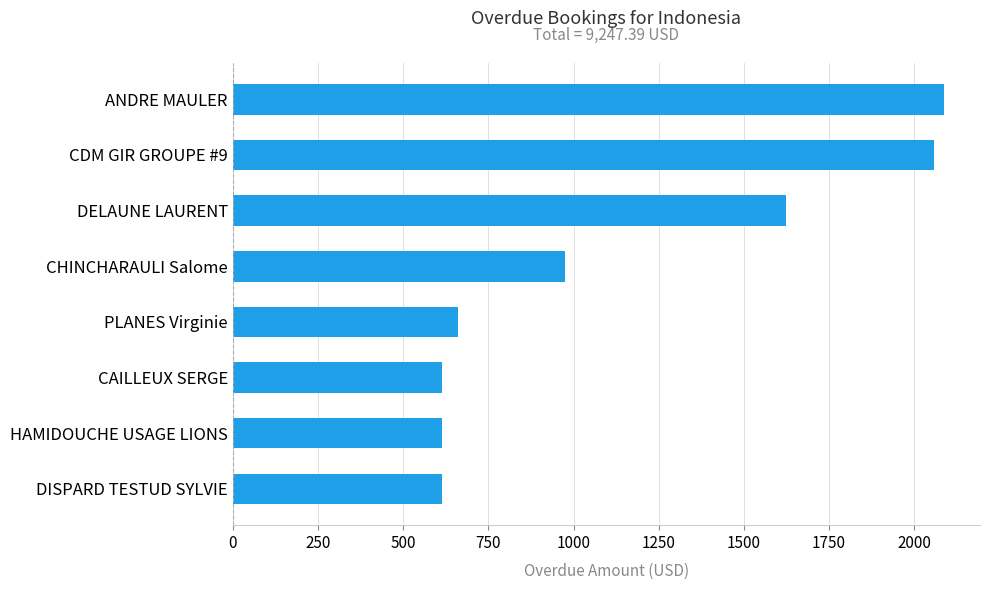

What is the minimum value shown in the chart?

614.0